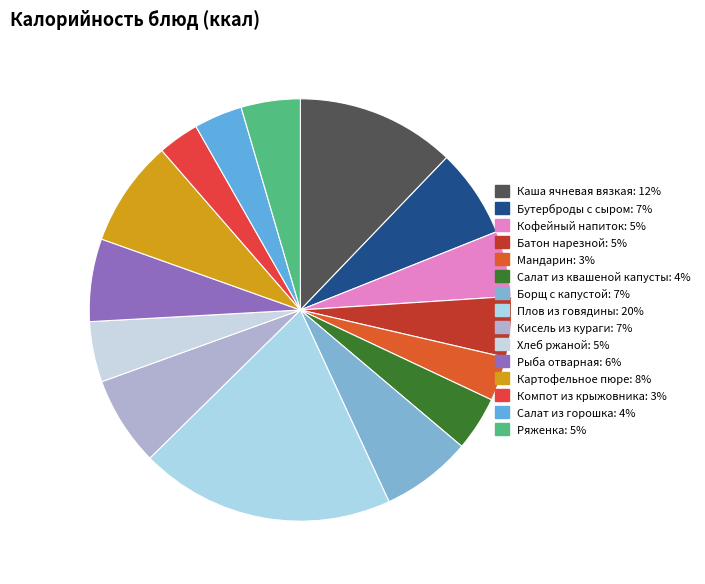

To the nearest percent, what is the average slice percentage?

7%